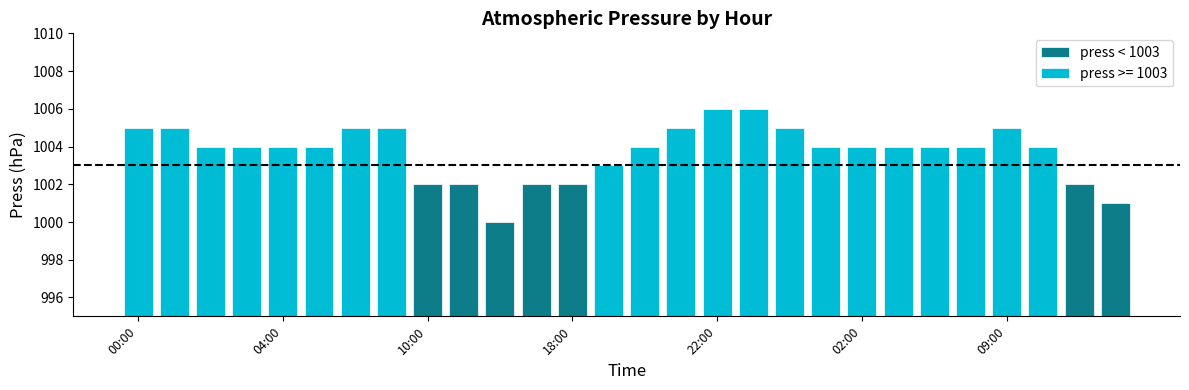

What is the label of the 26th bar from the left?

25